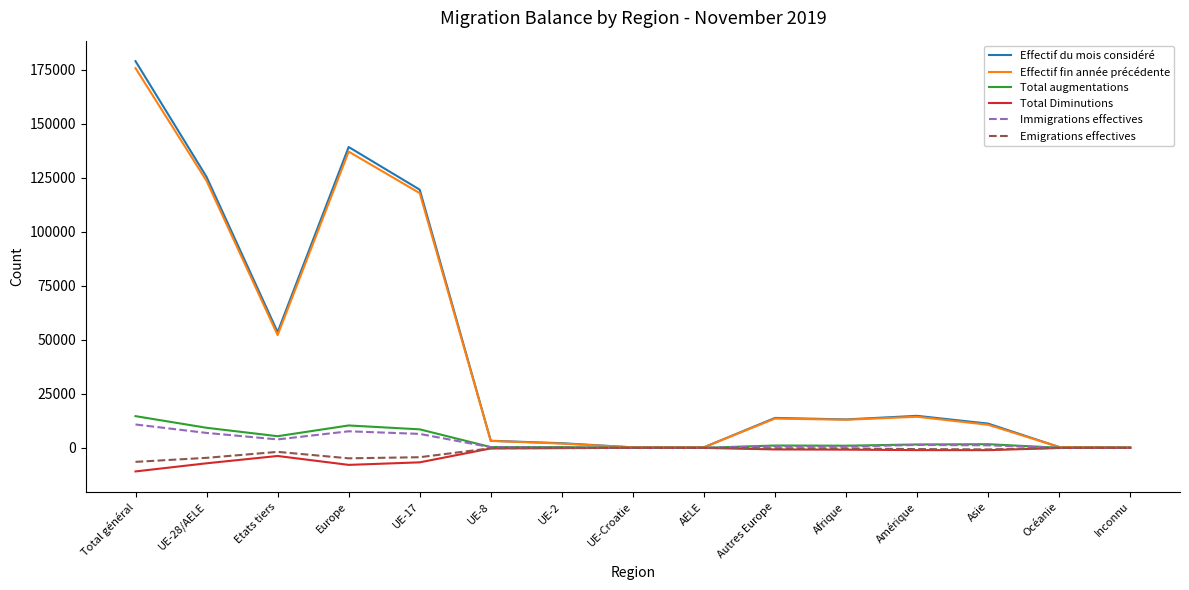

Which series has the widest spread of values?

Effectif du mois considéré